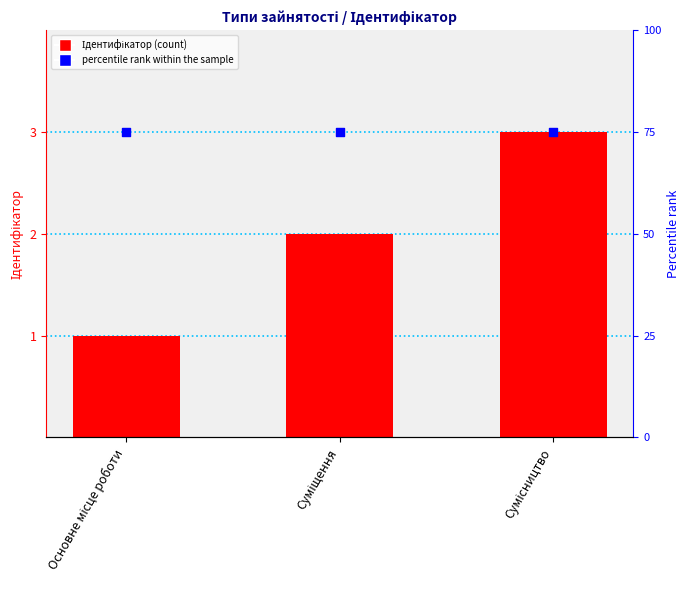

Which series reaches the maximum Y coordinate?

percentile rank within the sample